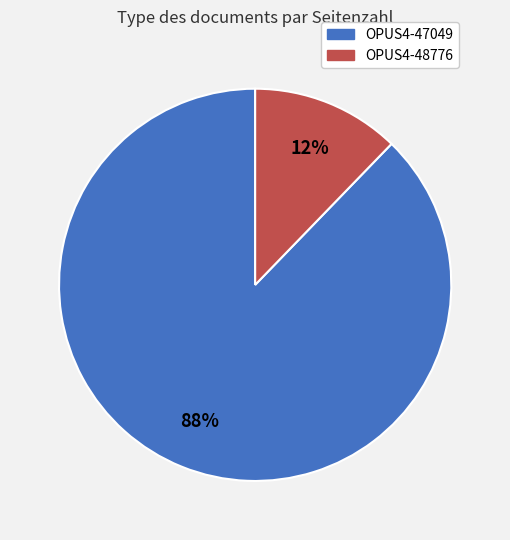

To the nearest percent, what is the difference between the OPUS4-48776 and OPUS4-47049 slice percentages?

76%